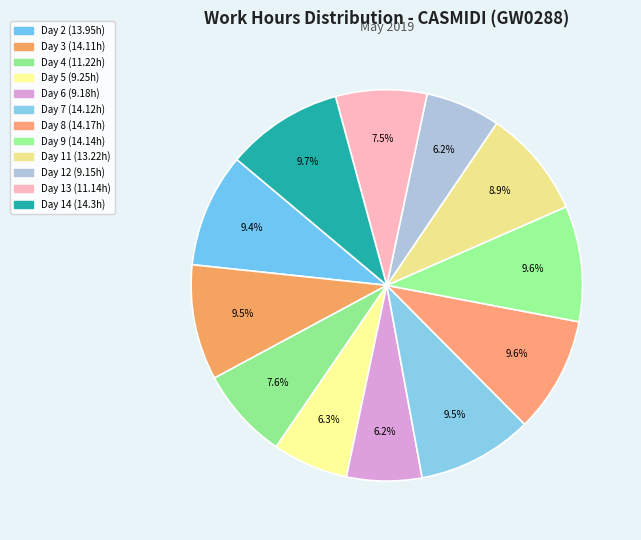

Rank the categories by value from highest to lowest.

Day 14, Day 8, Day 9, Day 7, Day 3, Day 2, Day 11, Day 4, Day 13, Day 5, Day 6, Day 12